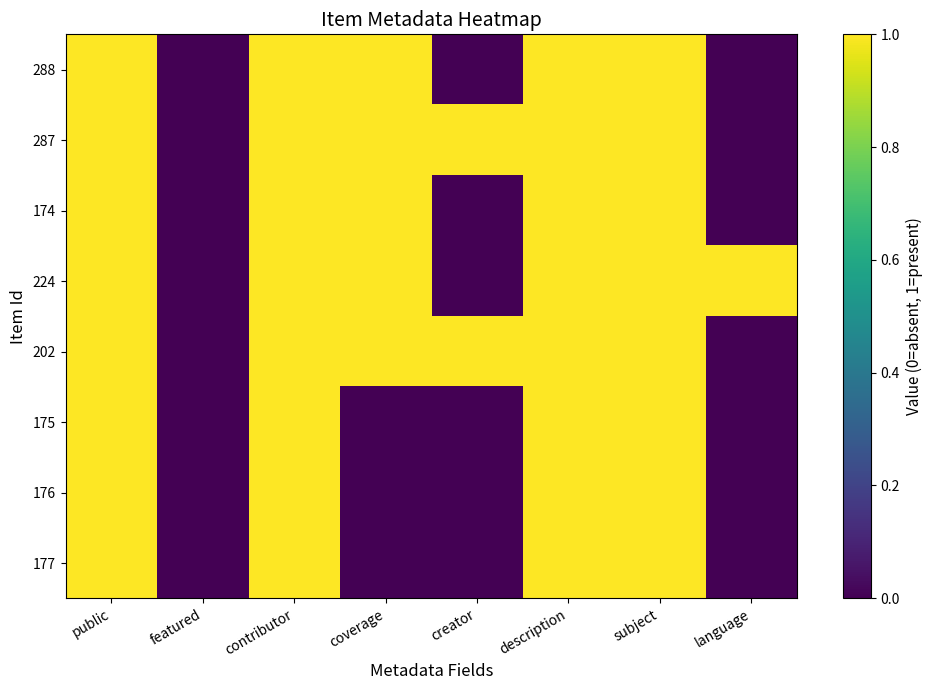

Which category has the lowest value across all series?

featured